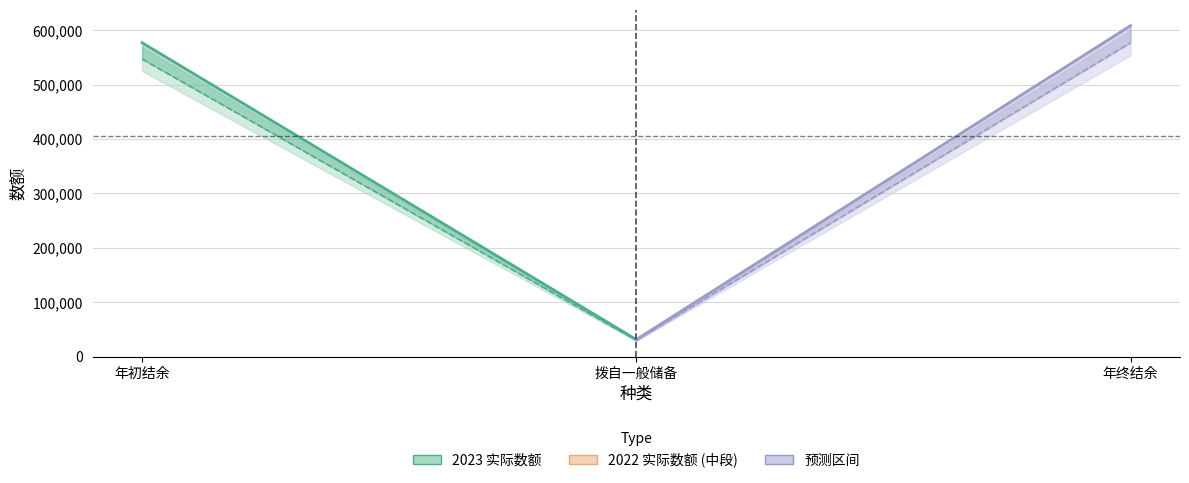

What is the difference between the 2022 实际数额 values at 年终结余 and 拨自一般储备?

547007